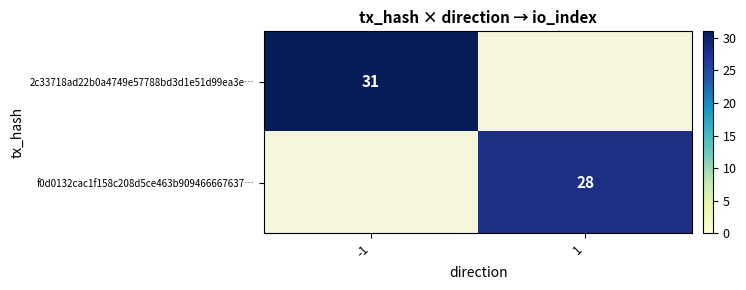

True or false: 2c33718ad22b0a4749e57788bd3d1e51d99ea3e… has a value of 8.7 at -1.

False